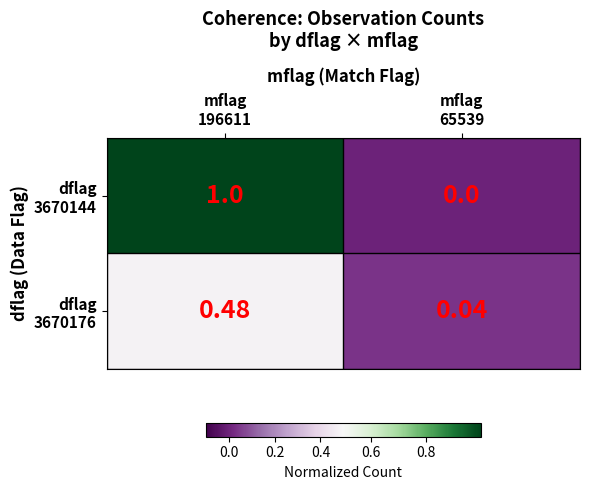

Which category has the highest value across all series?

mflag
196611